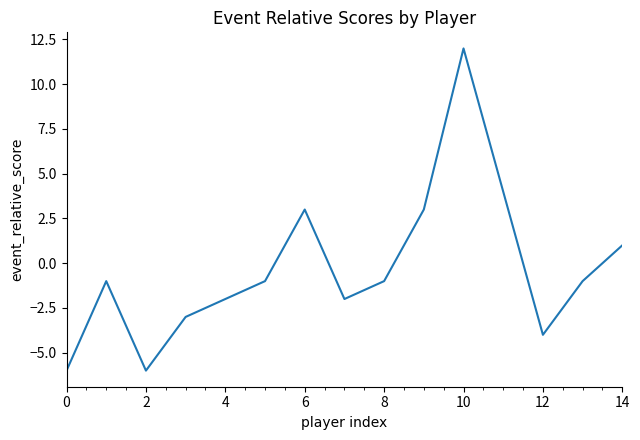

What is the difference between the maximum and minimum values?

18